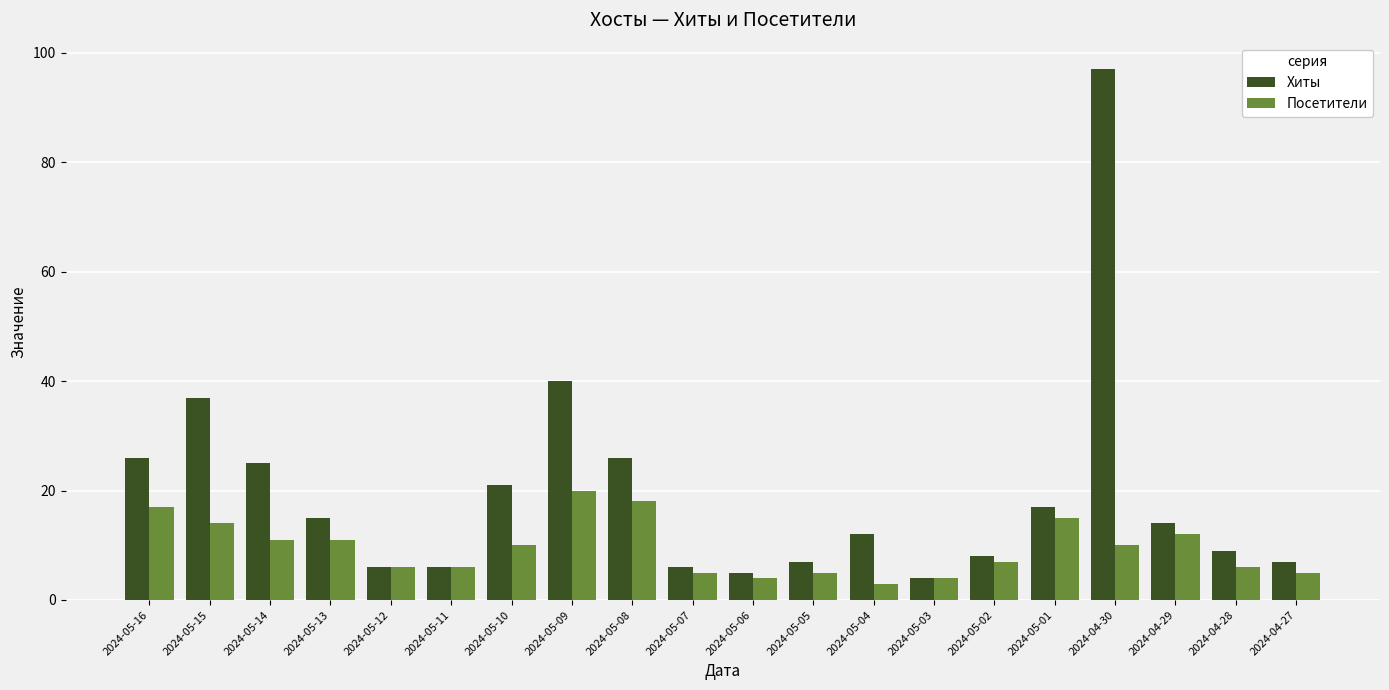

Does the chart contain any negative values?

No